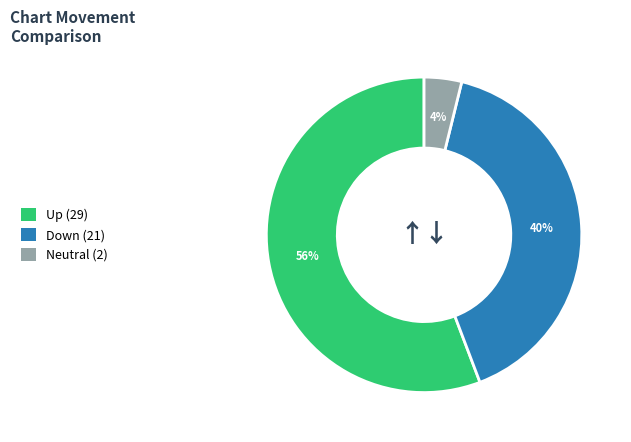

Is there a majority slice in this chart?

Yes